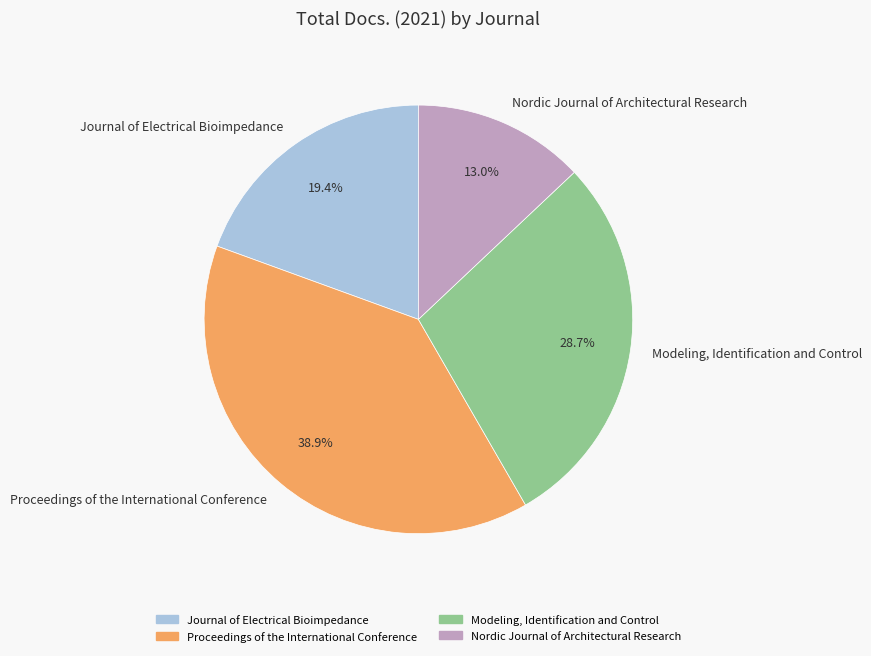

Rank the categories by value from highest to lowest.

Proceedings of the International Conference, Modeling, Identification and Control, Journal of Electrical Bioimpedance, Nordic Journal of Architectural Research